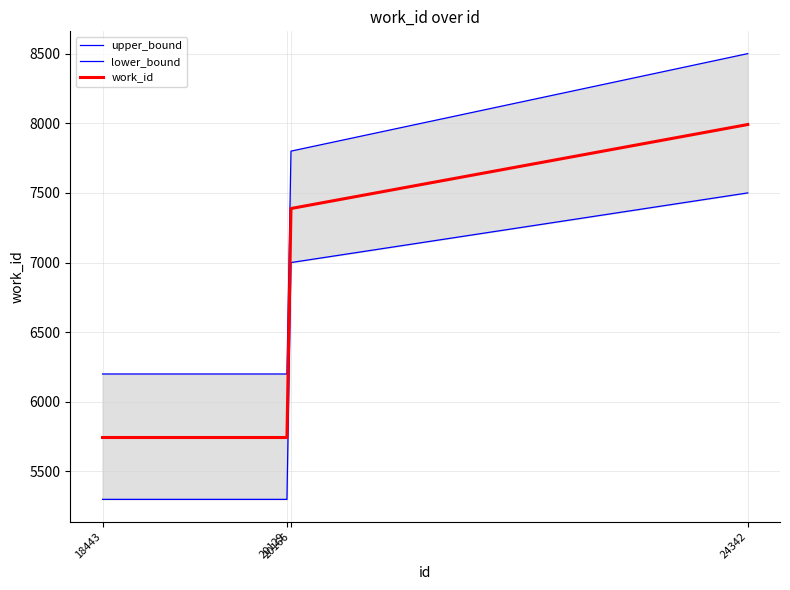

Which has a higher value, 18443 or 24342?

24342